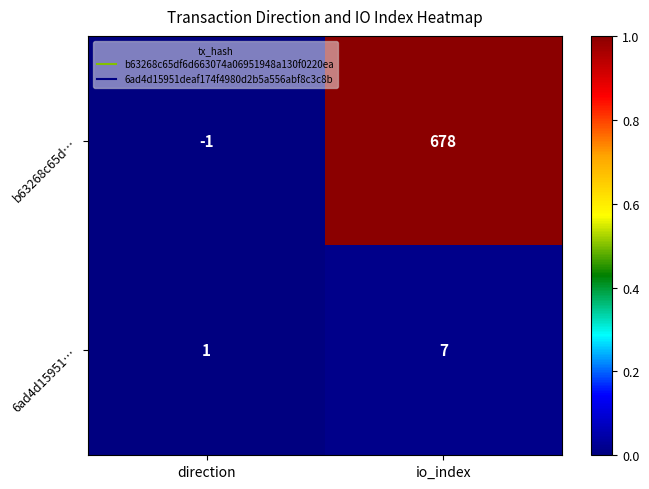

Which series changed the most between direction and io_index?

b63268c65d…